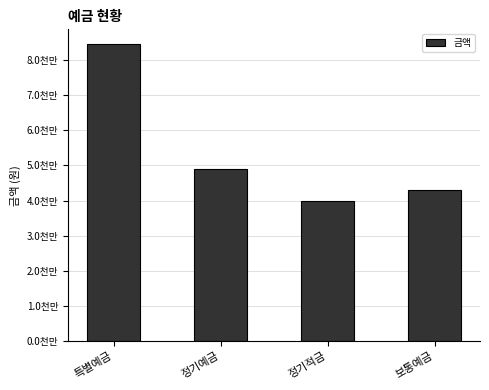

What is the smallest value displayed?

40000000